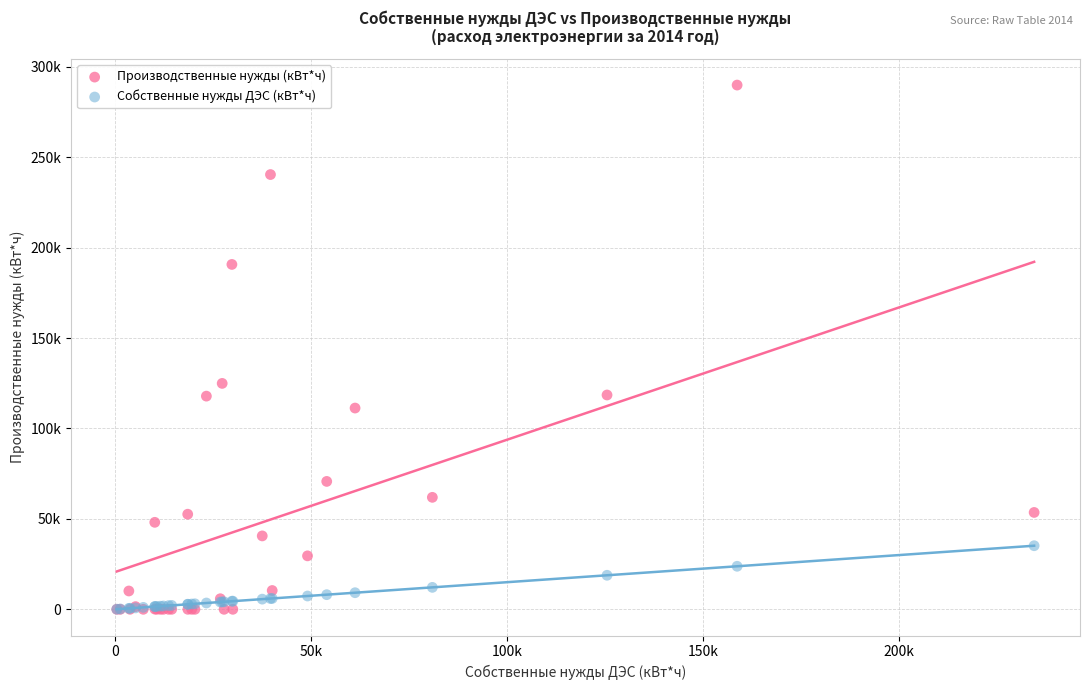

Which series has the largest Y range (max minus min)?

Производственные нужды (кВт*ч)